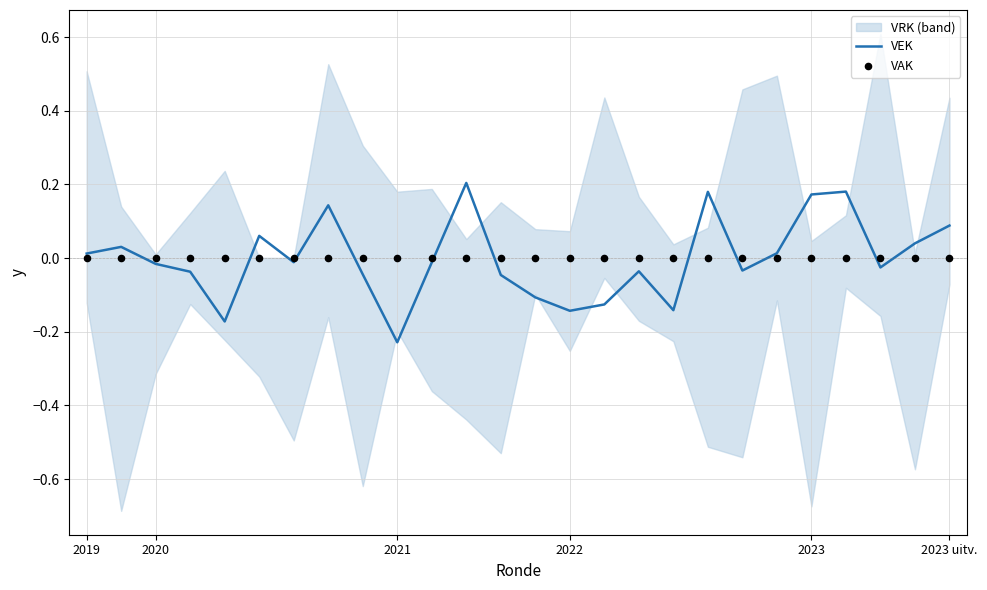

At which category is the sum across all series the highest?

11